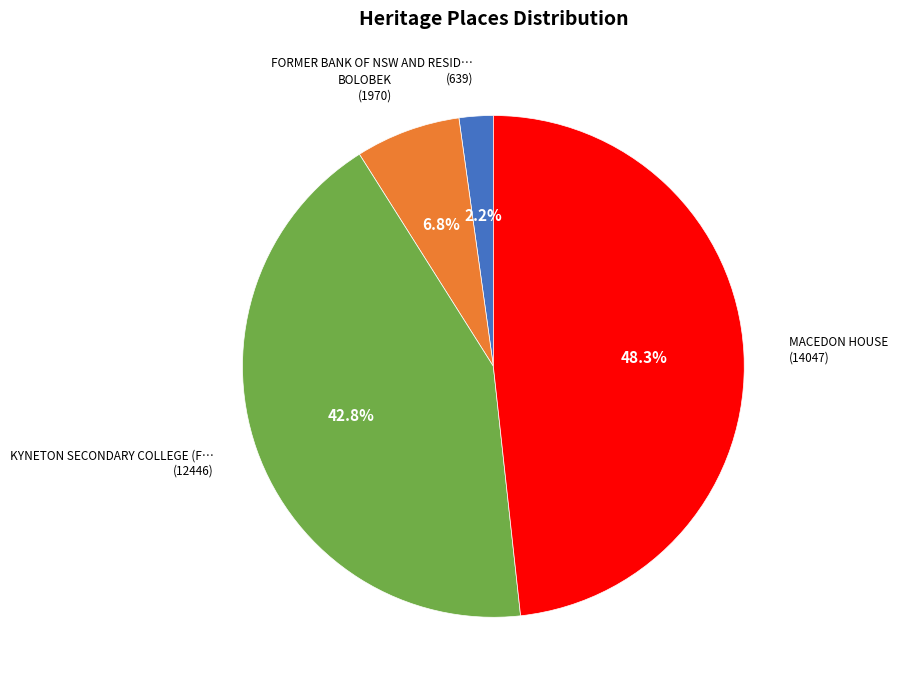

Is there any slice that represents more than half of the pie?

No